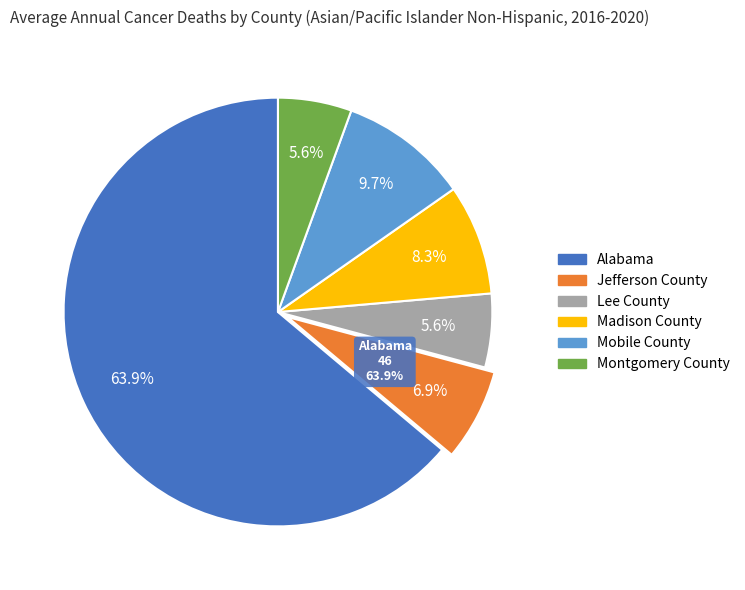

How much of the chart is everything except Madison County?

91.7%